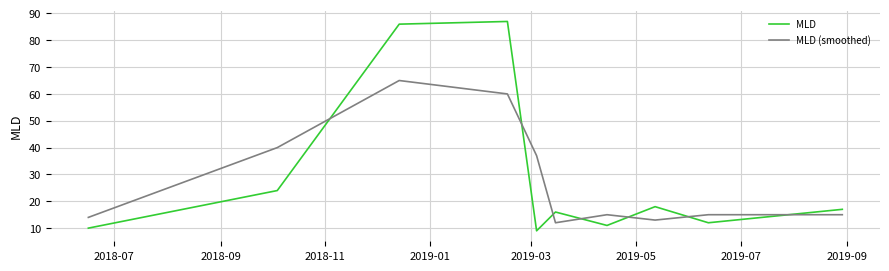

Which series has the largest range (max minus min)?

MLD